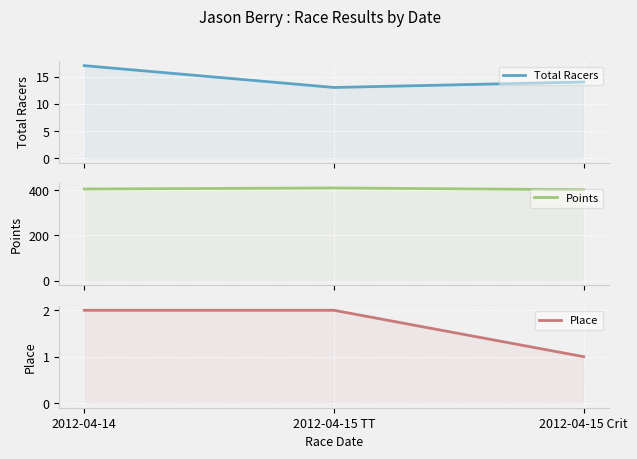

What is the greatest value displayed?

409.1